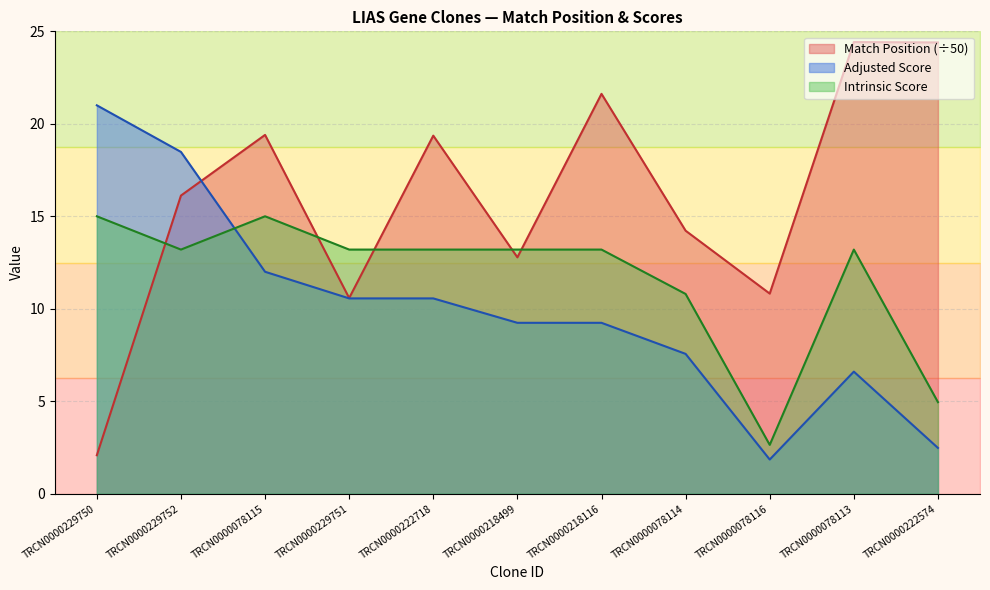

What is the average value of the Match Position series?

16.0